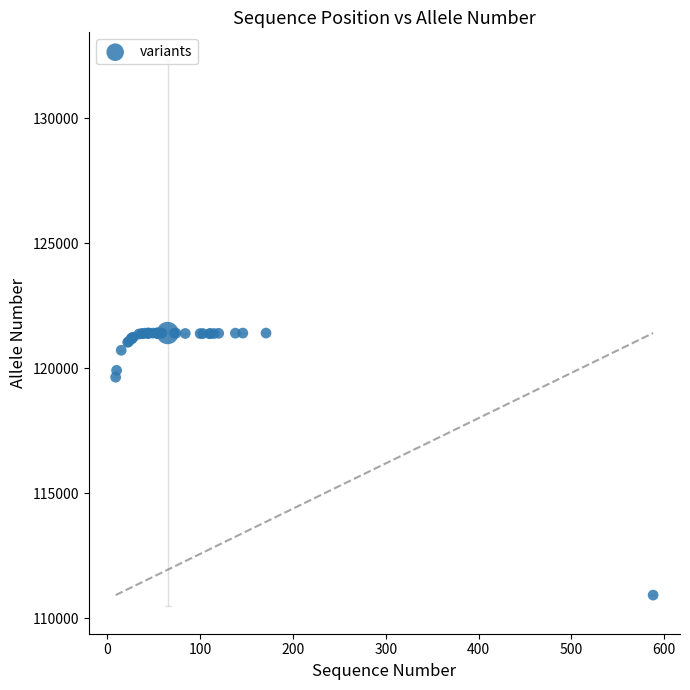

What Y value in the scatter plot is closest to 116166?

119642